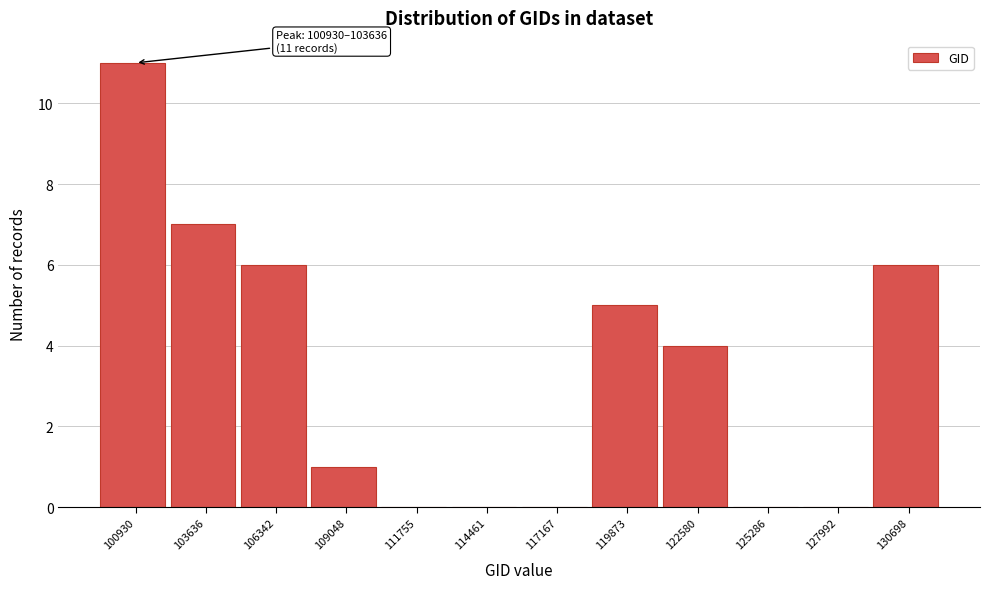

Reading left to right, extract all data points from this chart.

100930=11	103636=7	106342=6	109048=1	111755=0	114461=0	117167=0	119873=5	122580=4	125286=0	127992=0	130698=6